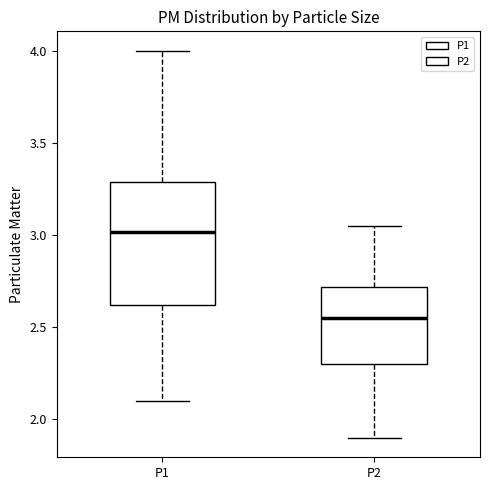

Reading left to right, read every box against the y-axis: the position of its median line, the range the box covers, and the ends of its whiskers. The values are not printed on the chart, so give them approximately, as read against the axis.

P1: median 3.00, box 2.60 to 3.30, whiskers 2.10 to 4.00
P2: median 2.55, box 2.30 to 2.70, whiskers 1.90 to 3.05